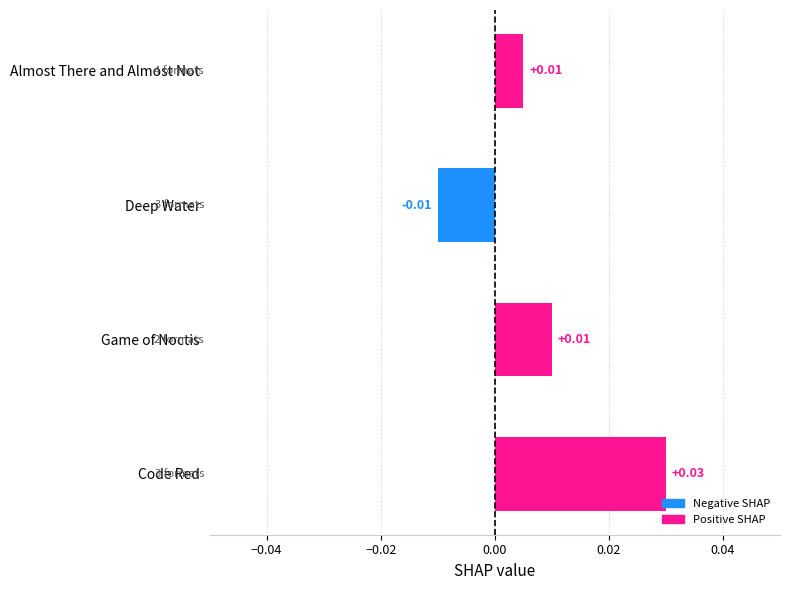

Which has a higher value, Game of Noctis or Deep Water?

Game of Noctis